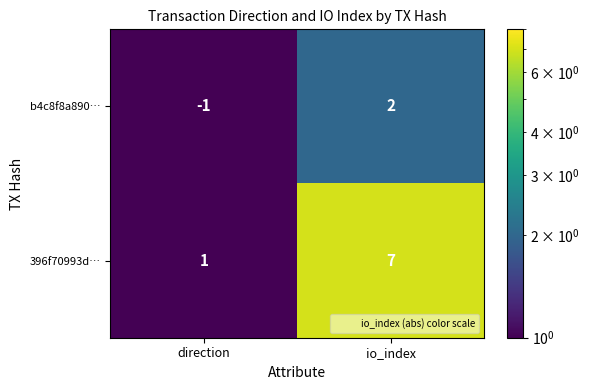

Which category has the lowest value across all series?

direction